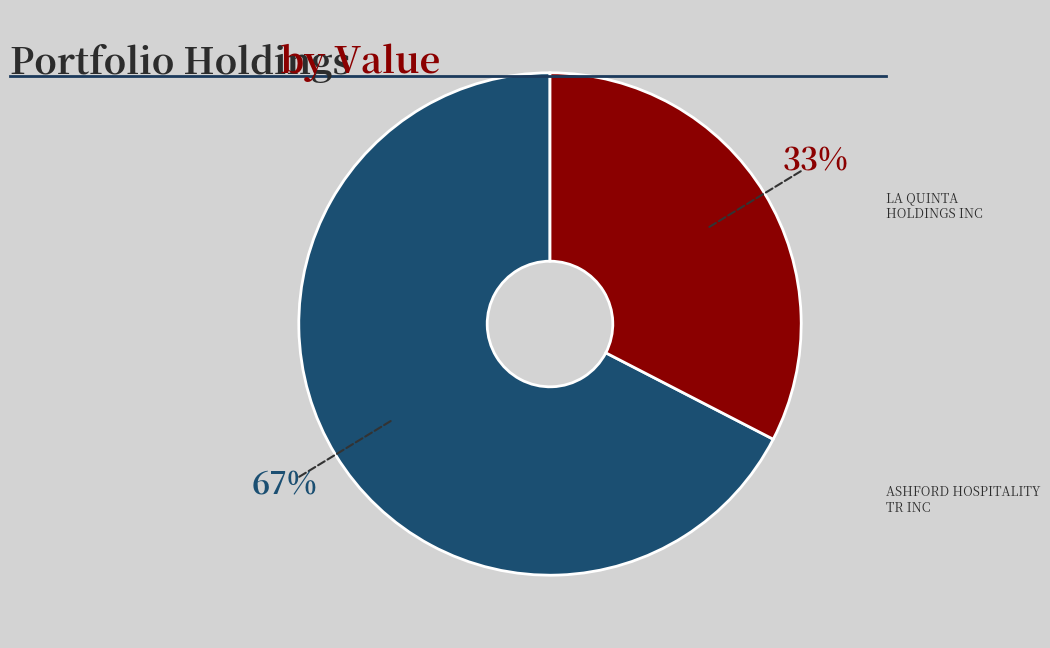

To the nearest percent, what is the average slice percentage?

50%